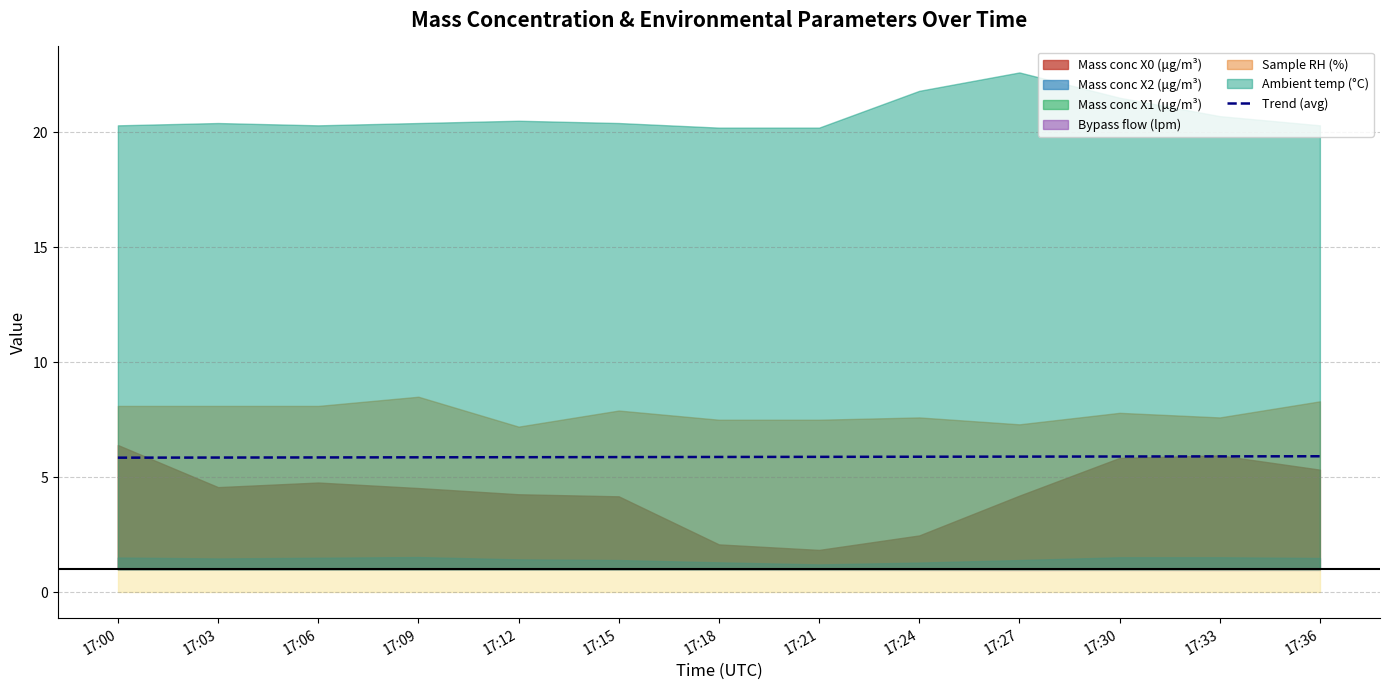

Approximately how many times larger is the value at 17:03 compared to 17:12?

1.0